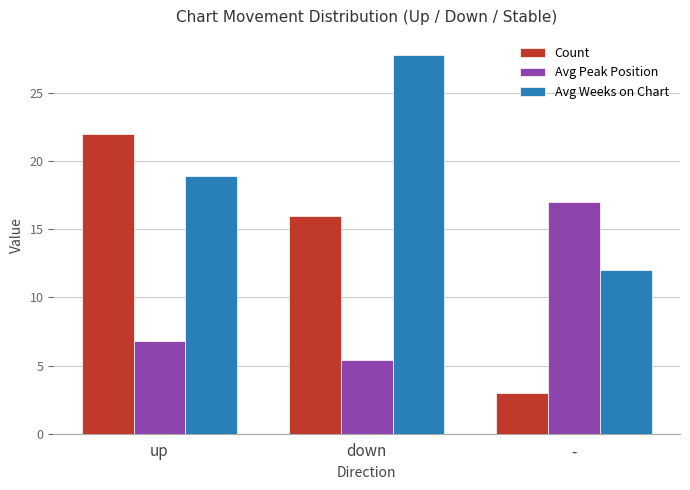

Where is Count nearest to the value 12?

down